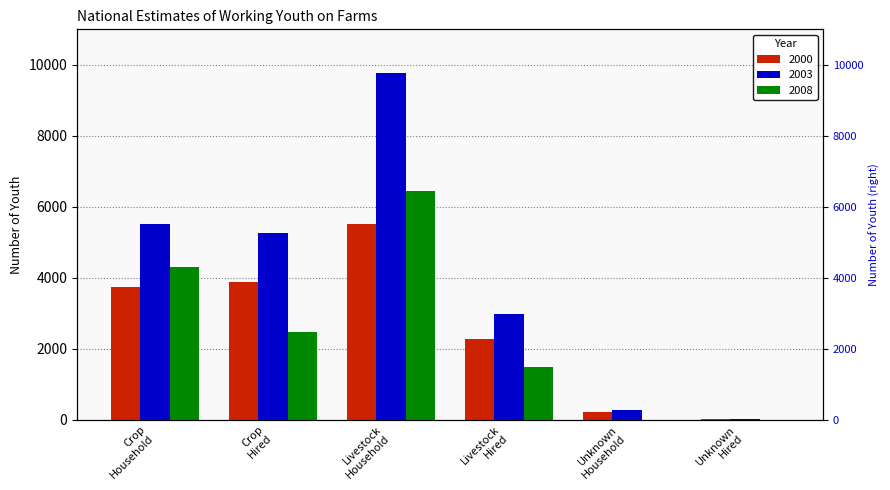

Does the chart contain stacked bars?

No